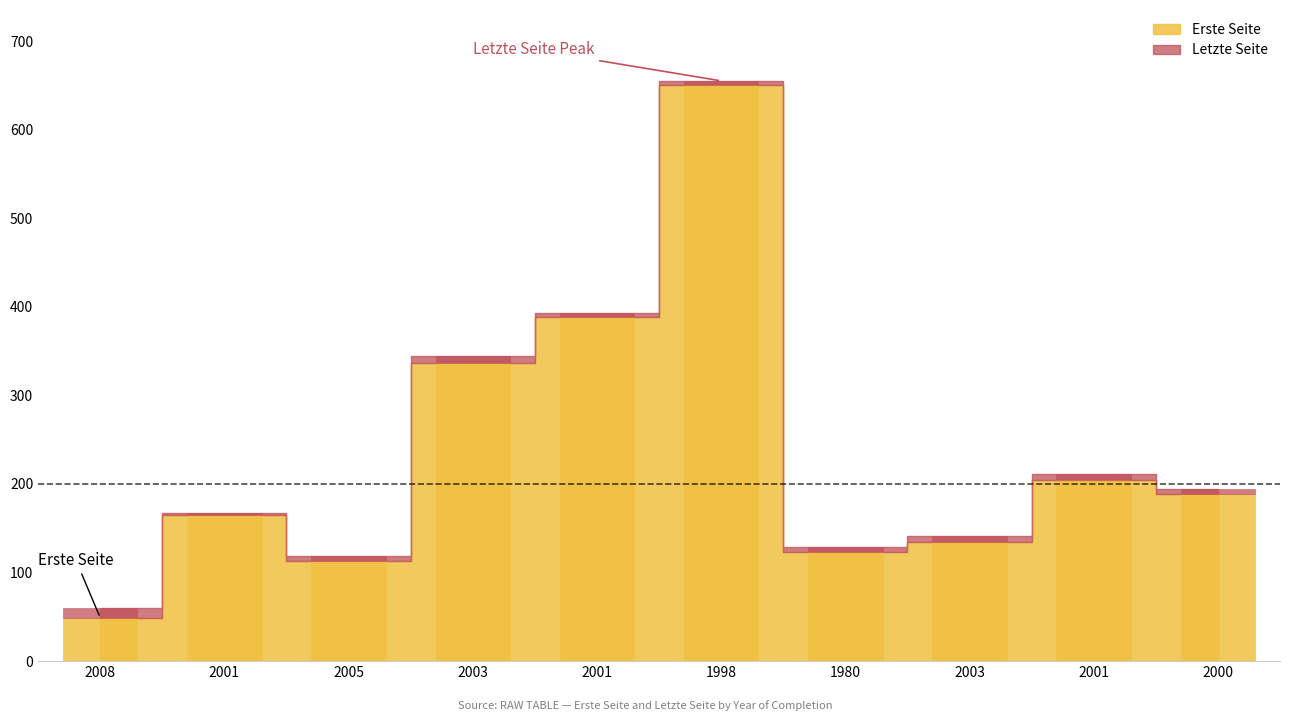

How many bars are there in total?

10